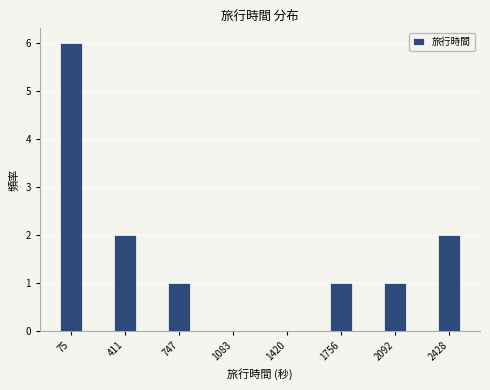

Reading left to right, extract all data points from this chart.

75=6	411=2	747=1	1083=0	1420=0	1756=1	2092=1	2428=2